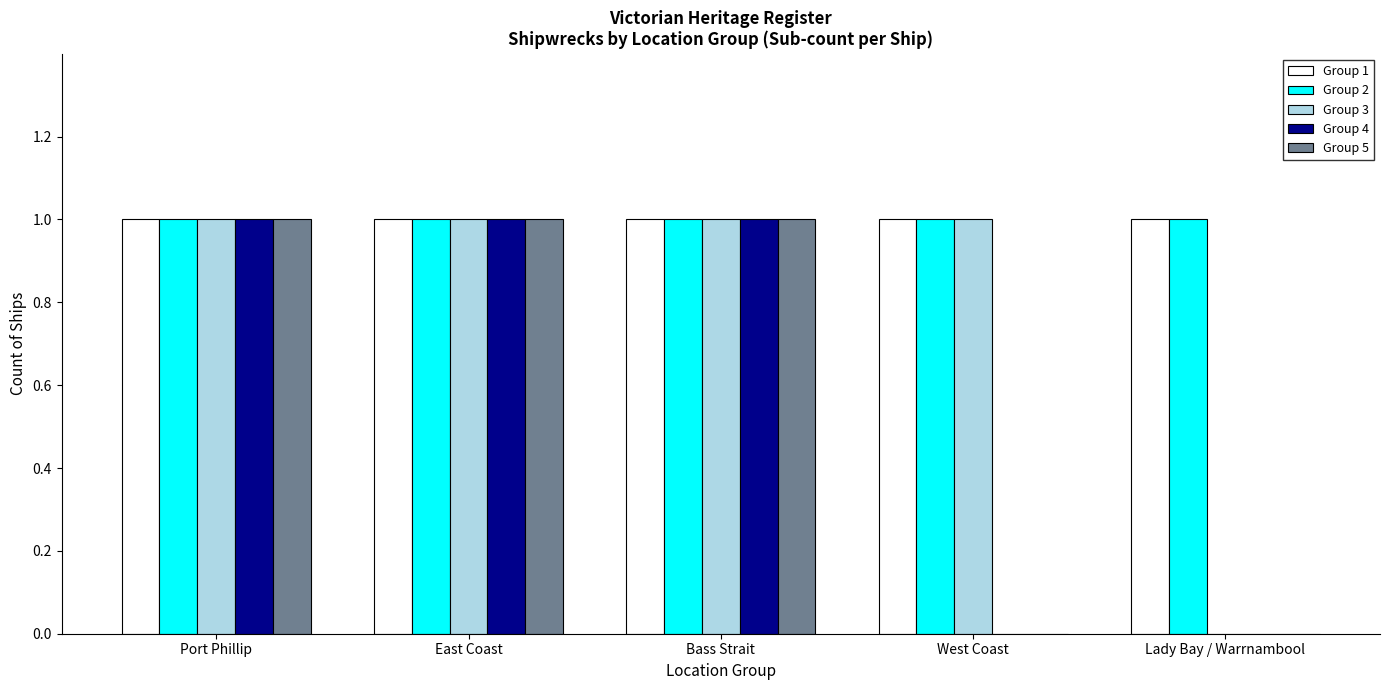

The value of Group 5 at Lady Bay / Warrnambool is 1. True or false?

False